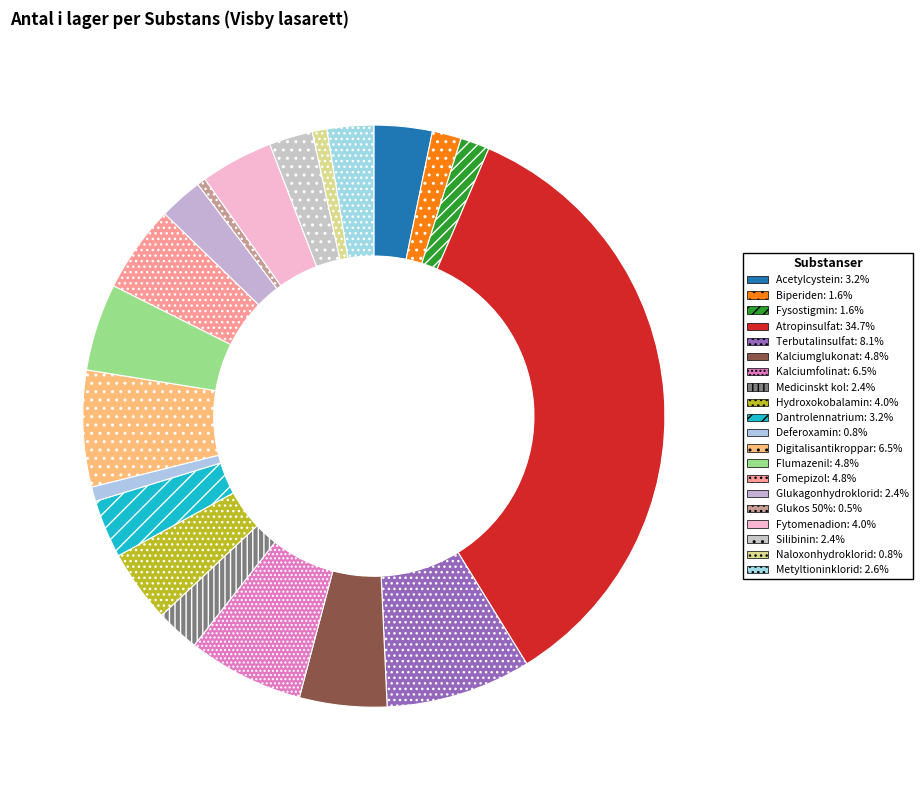

What percentage is the Deferoxamin slice, to the nearest percent?

1%